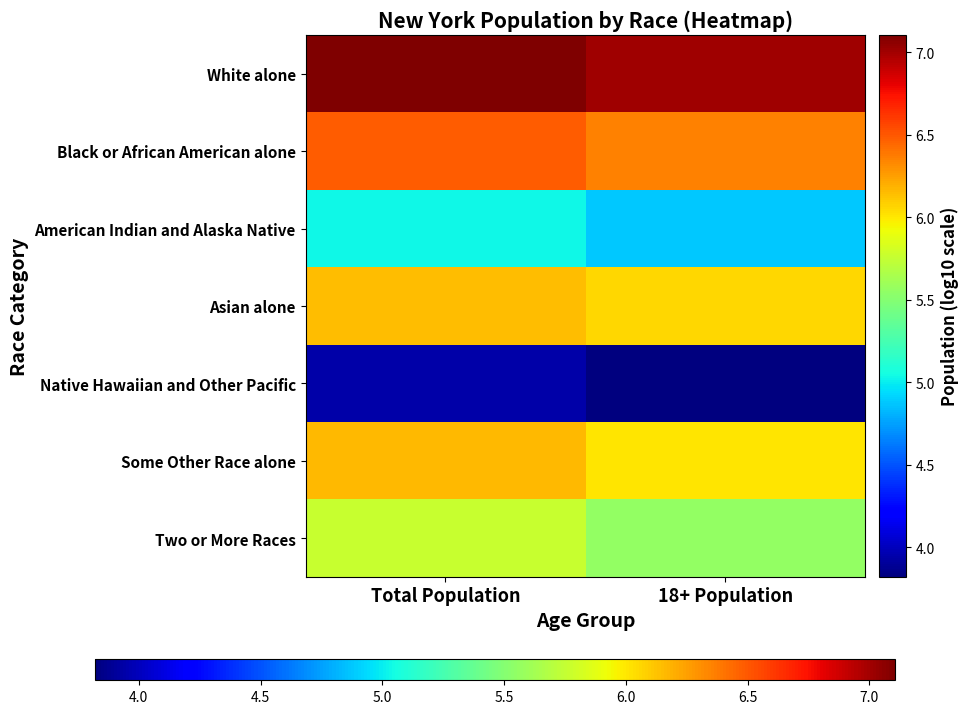

What is the greatest value displayed?

7.1